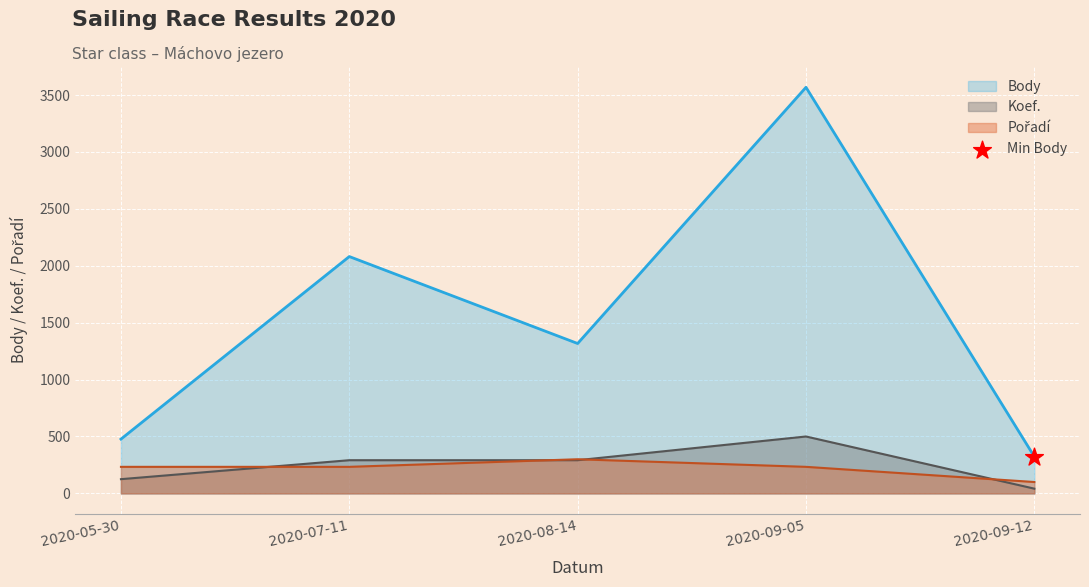

Which series reaches the maximum Y coordinate?

Body